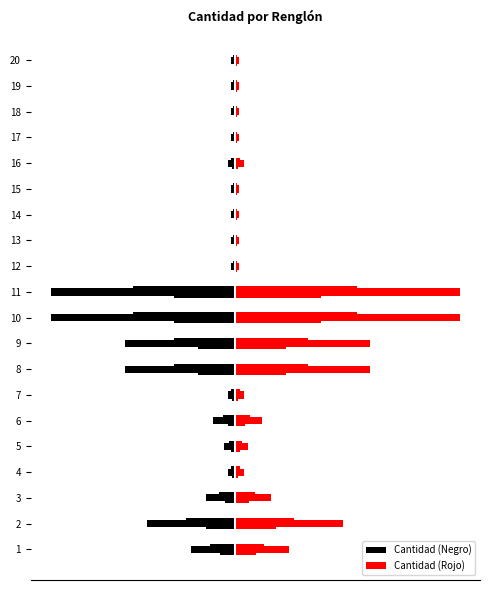

What is the value of the Cantidad (Negro) bar at the 6th from the left?

-2.7